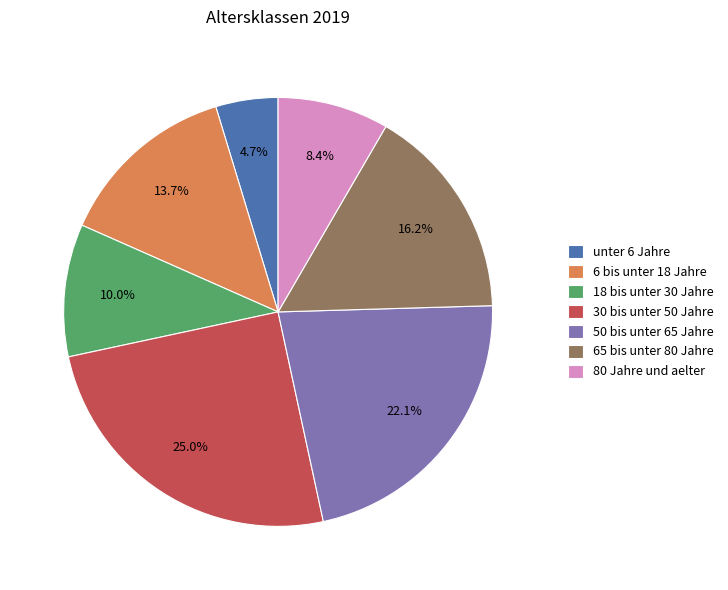

Count the number of slices in the pie.

7